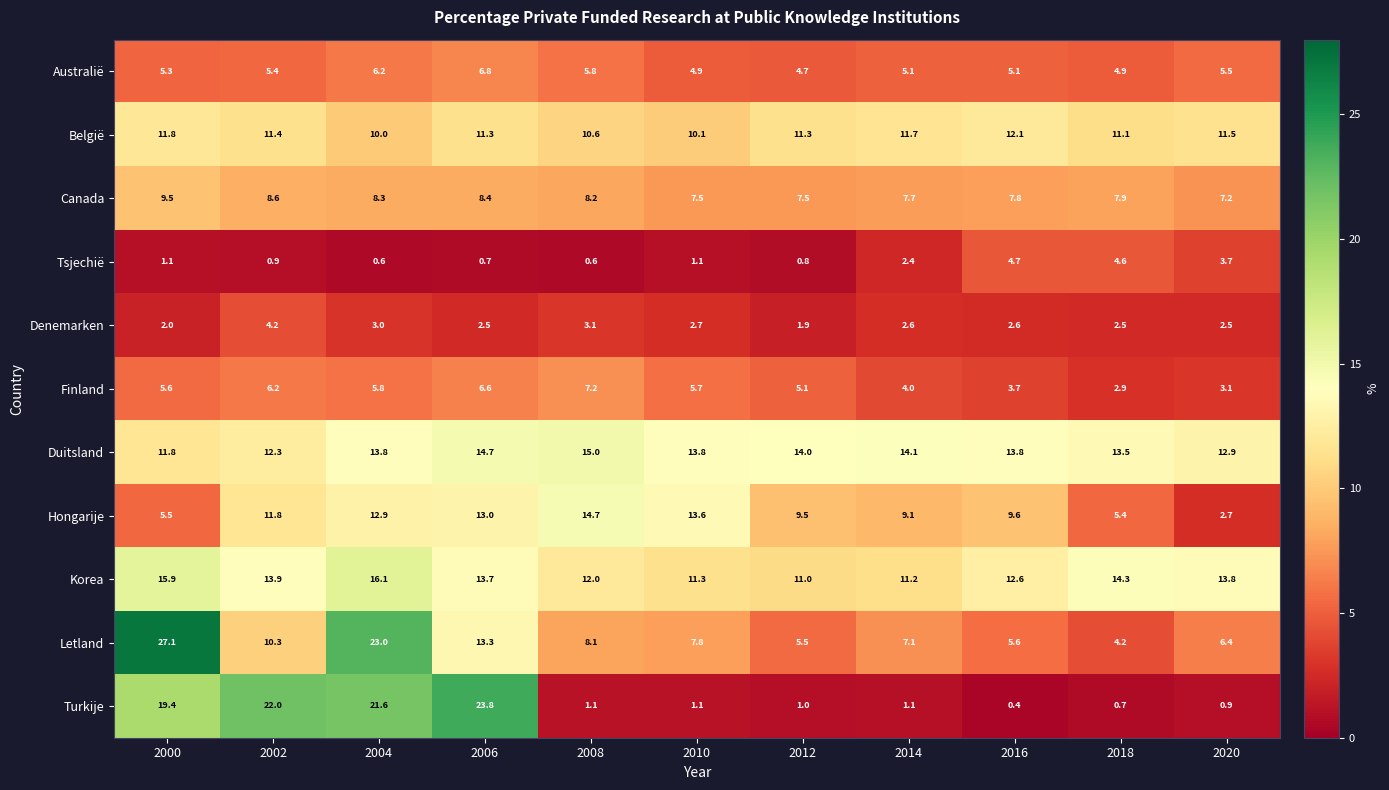

At 2014, list the series in order from smallest to largest.

Turkije, Tsjechië, Denemarken, Finland, Australië, Letland, Canada, Hongarije, Korea, België, Duitsland